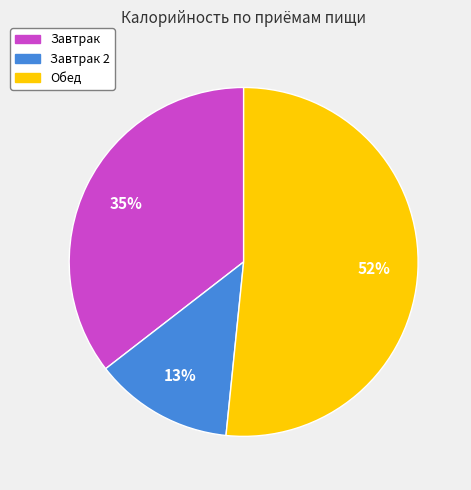

To the nearest percent, what is the average slice percentage?

33%